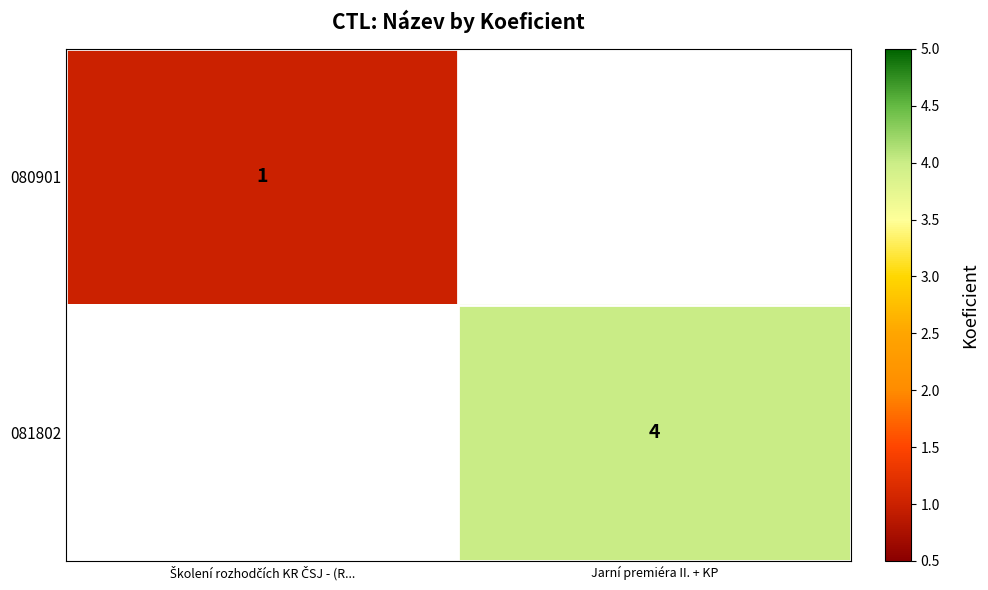

Is it true that 081802 equals 5.2 at Jarní premiéra II. + KP?

False